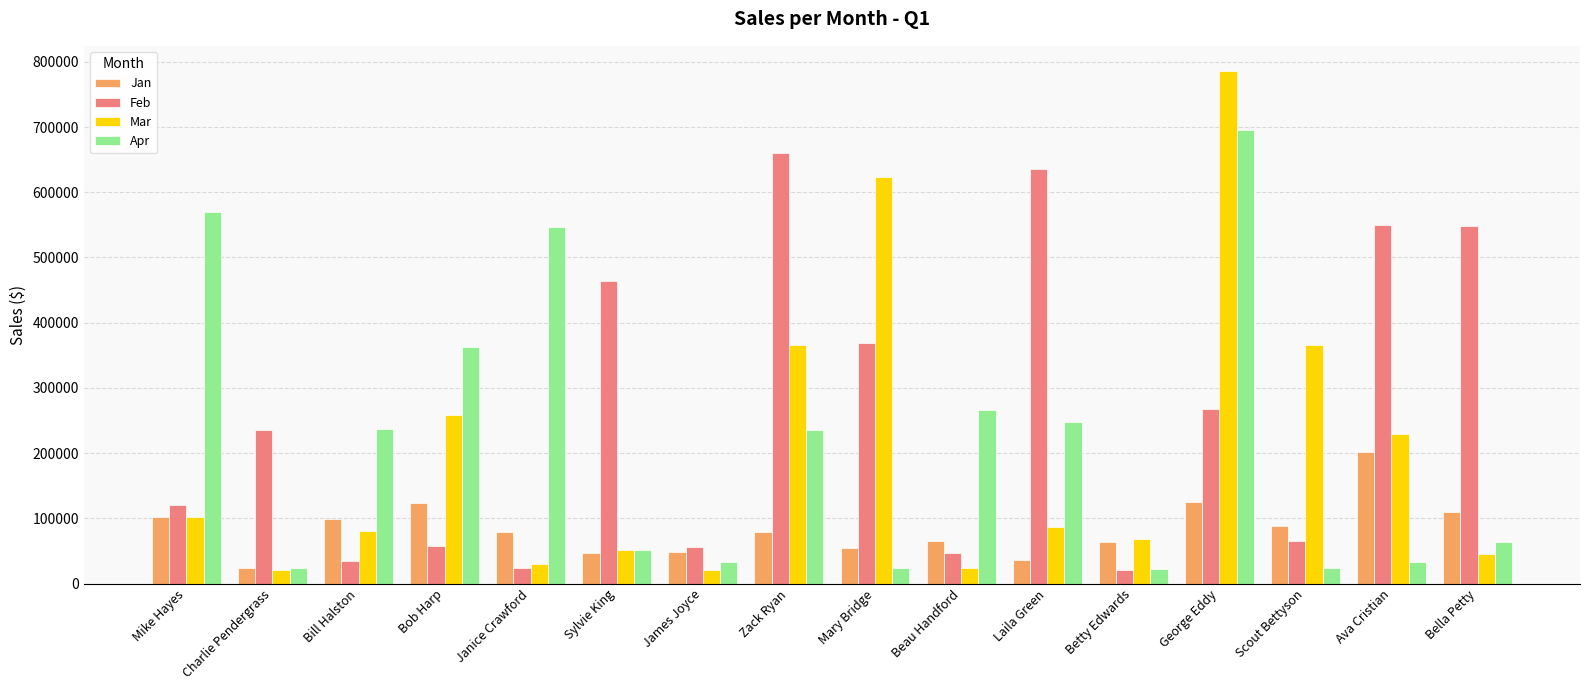

The value of Feb at Mary Bridge is 115240. True or false?

False